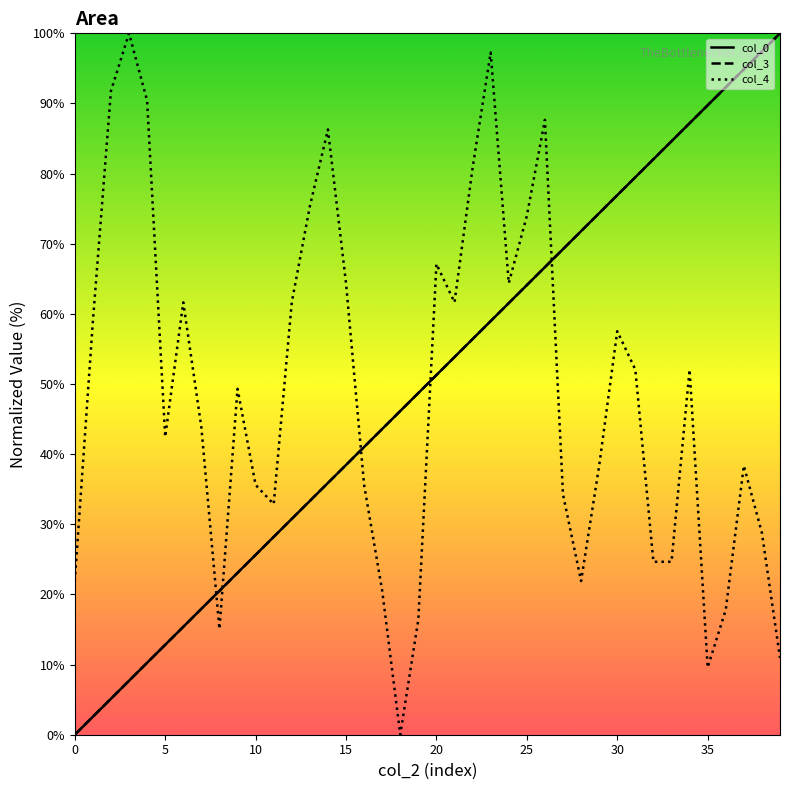

What is the average value of the col_0_line series?

50.0